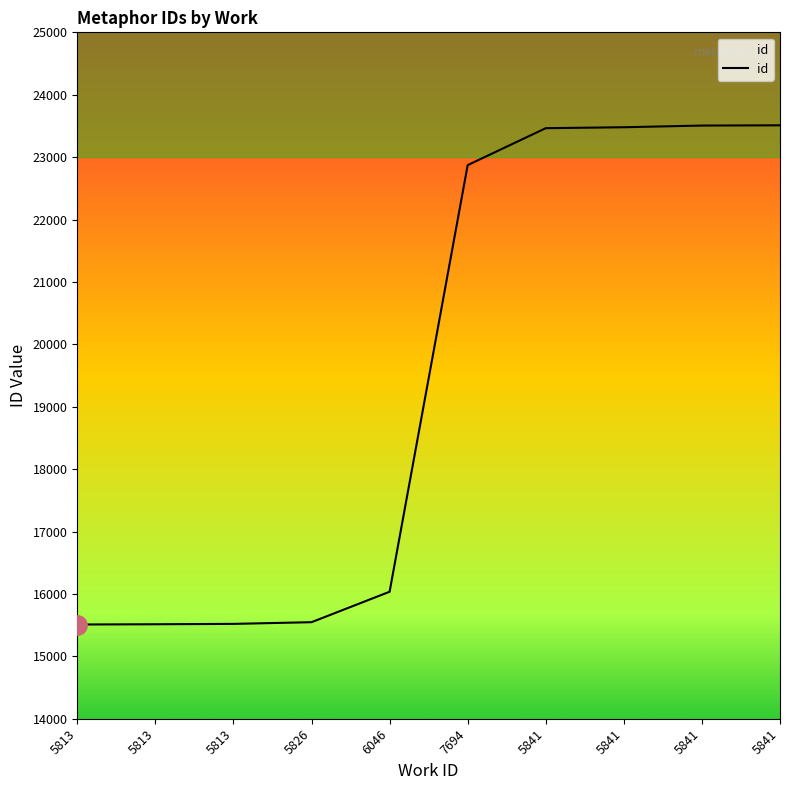

Reading left to right, extract all data points from this chart.

5813=15510	5813=15514	5813=15520	5826=15547	6046=16035	7694=22872	5841=23464	5841=23479	5841=23506	5841=23510